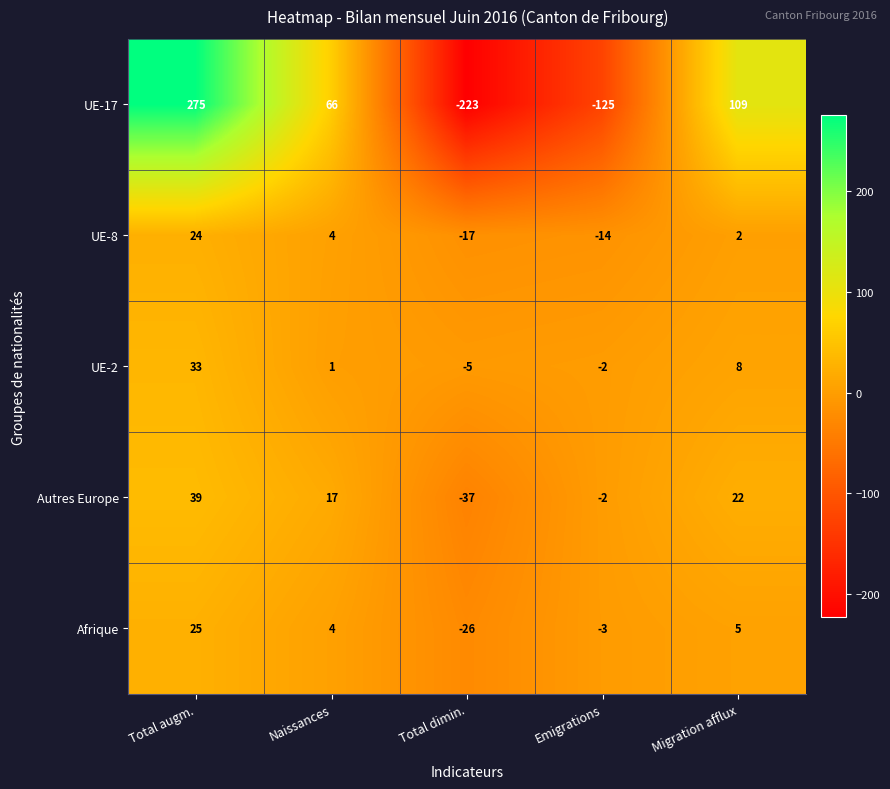

What is the total value across all series at Migration afflux?

146